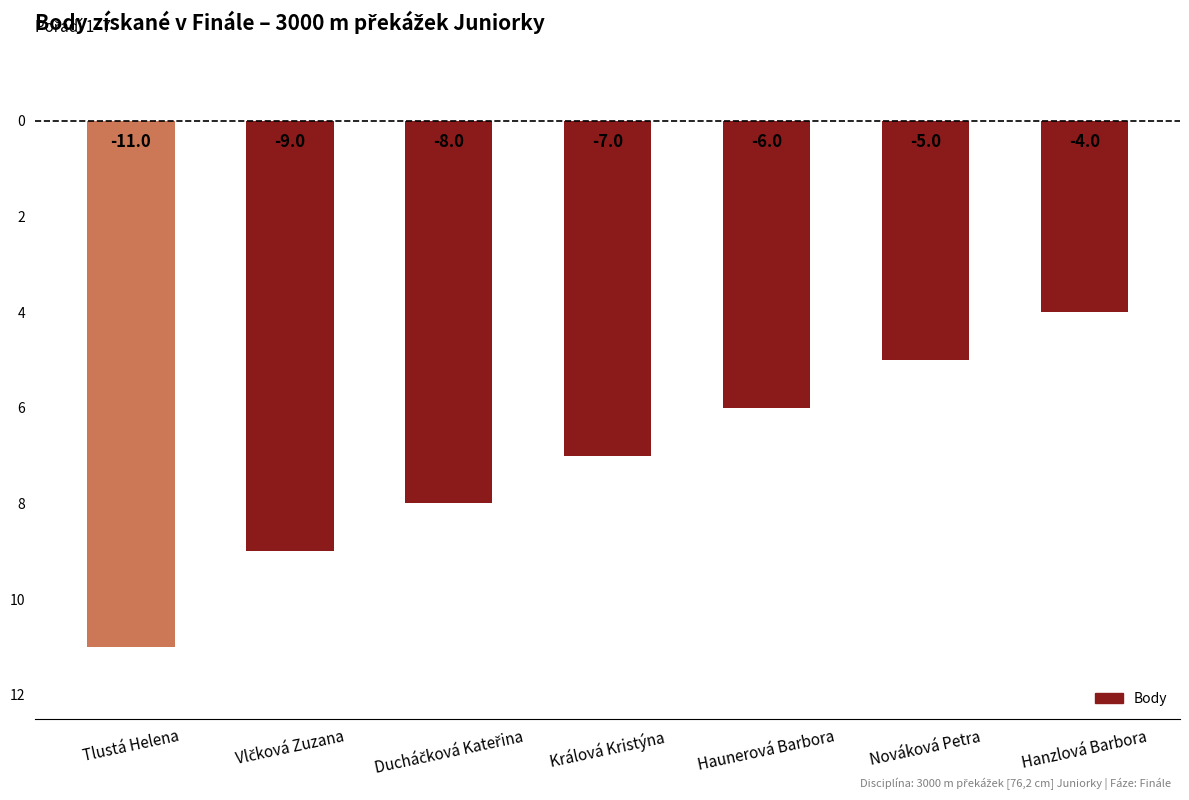

Does the chart contain any negative values?

Yes